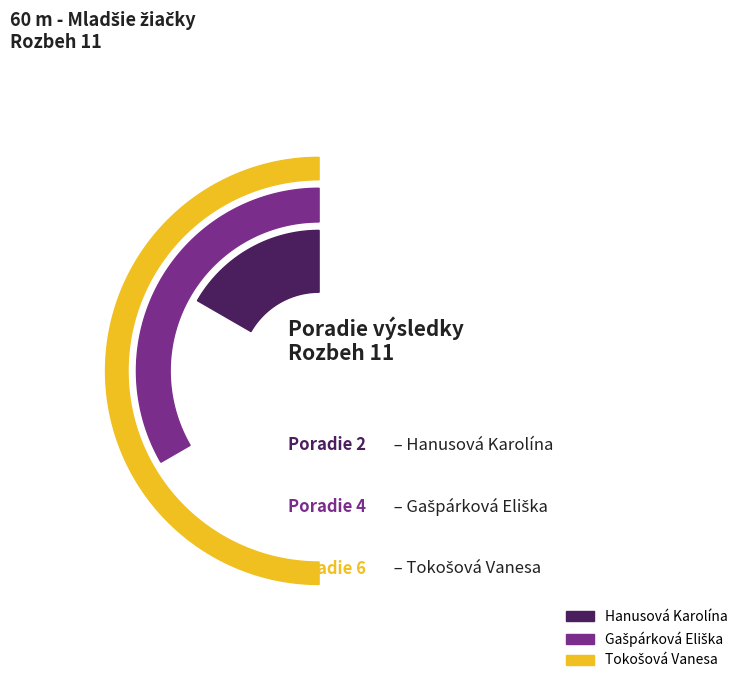

Which category has the biggest portion of the pie?

Tokošová Vanesa